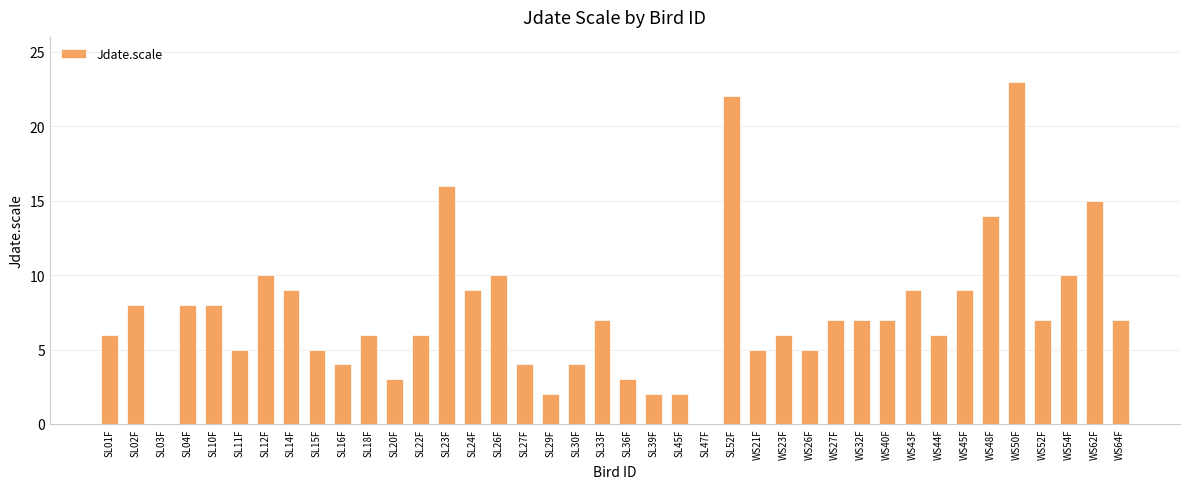

The chart shows a value of 22 at SL52F. True or false?

True